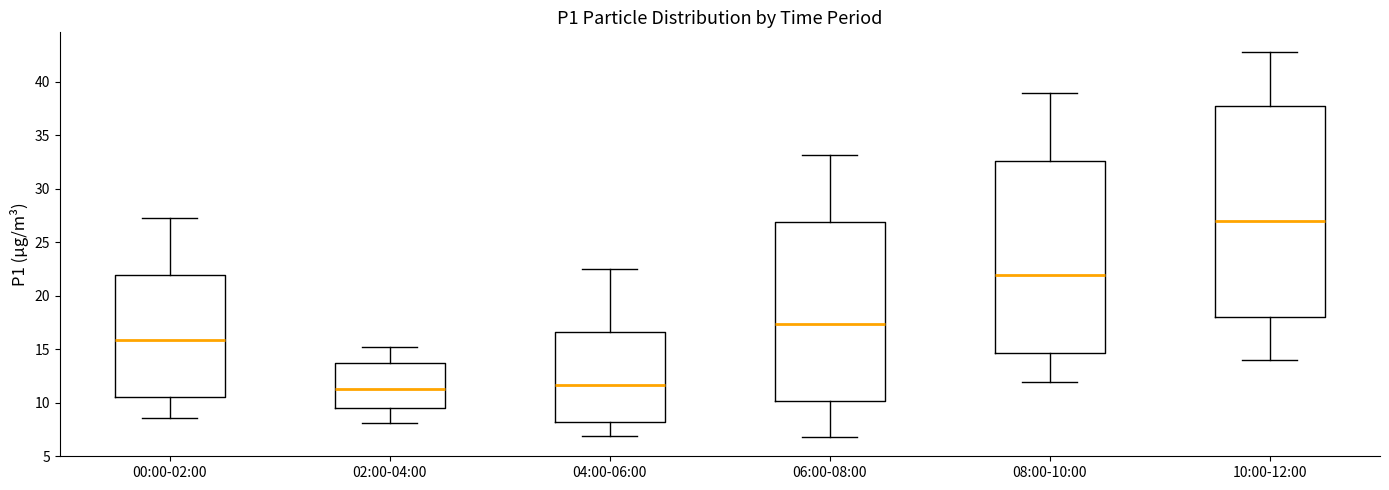

Where does the lower whisker of the box for 10:00-12:00 end on the y-axis? The values are not printed on the chart, so give them approximately, as read against the axis.

14.0